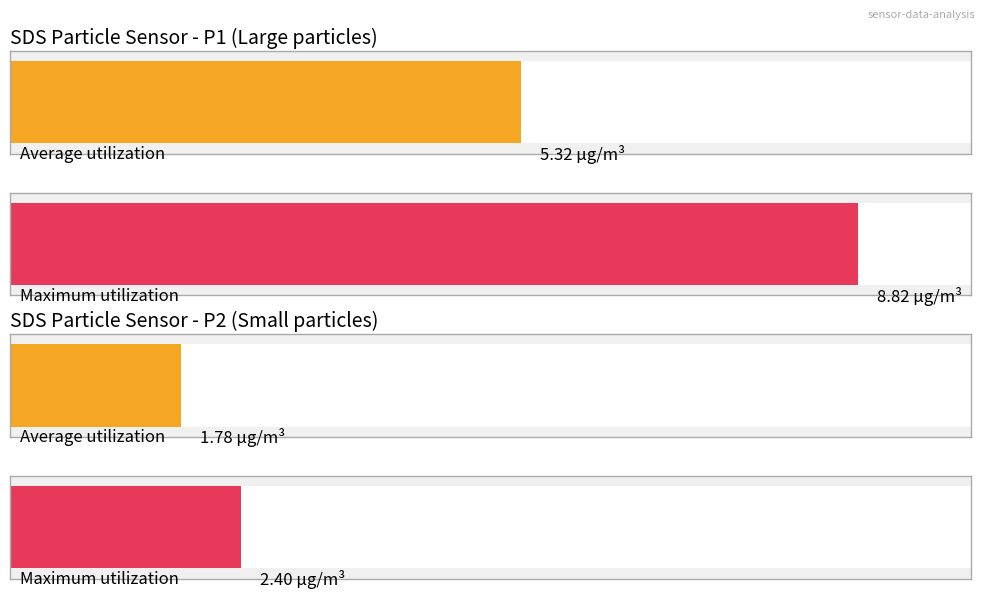

How many bars are there in each group?

2